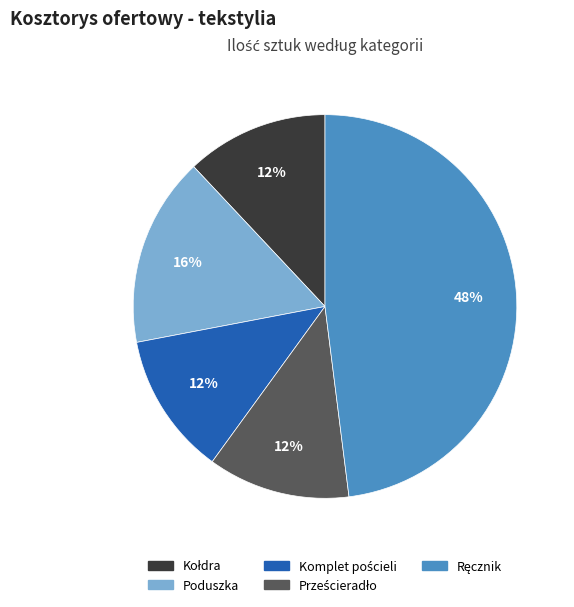

Does any single category account for the majority?

No